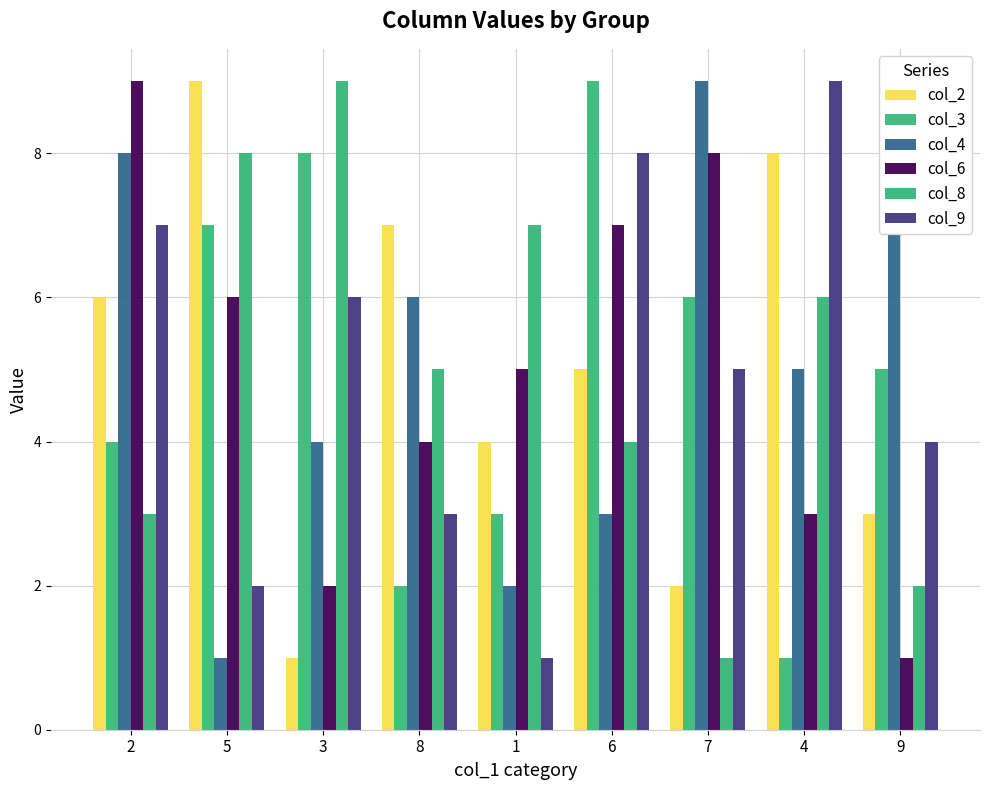

At how many categories does at least one series exceed 7?

6